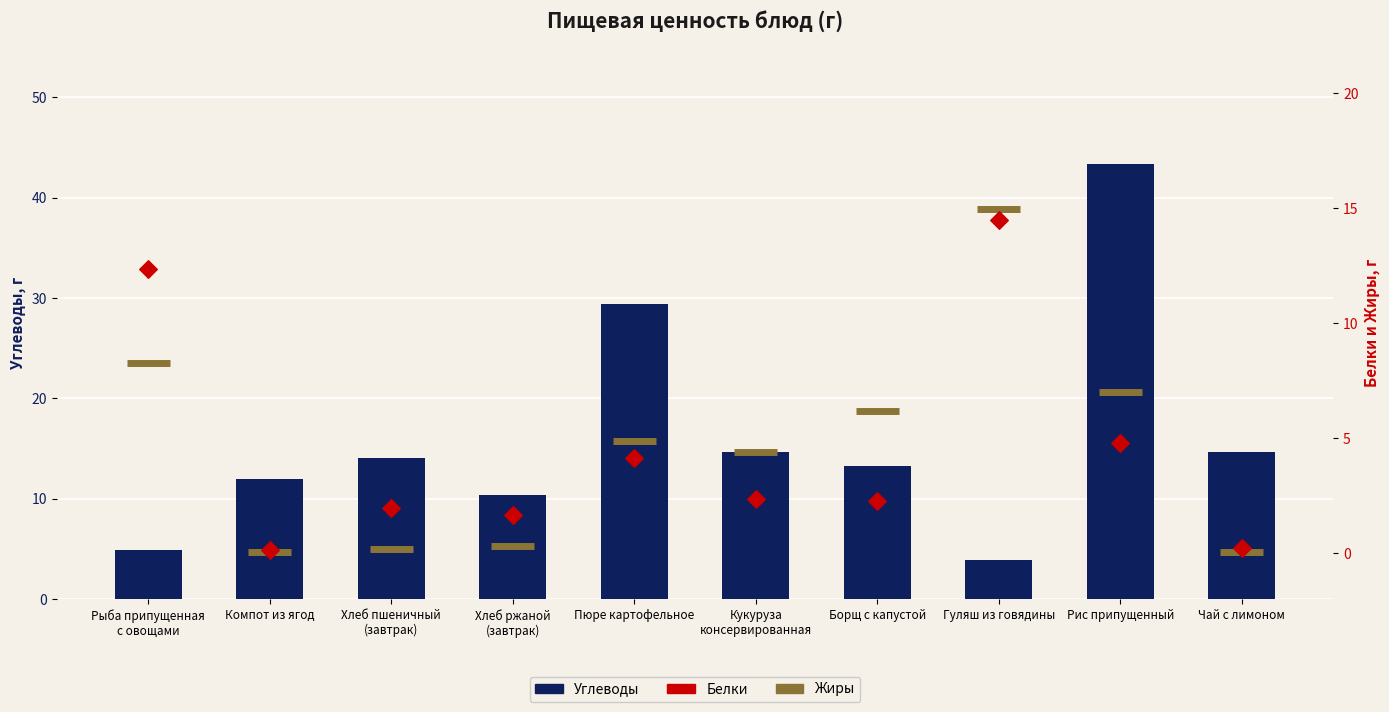

Which series contains the highest Y value?

Углеводы